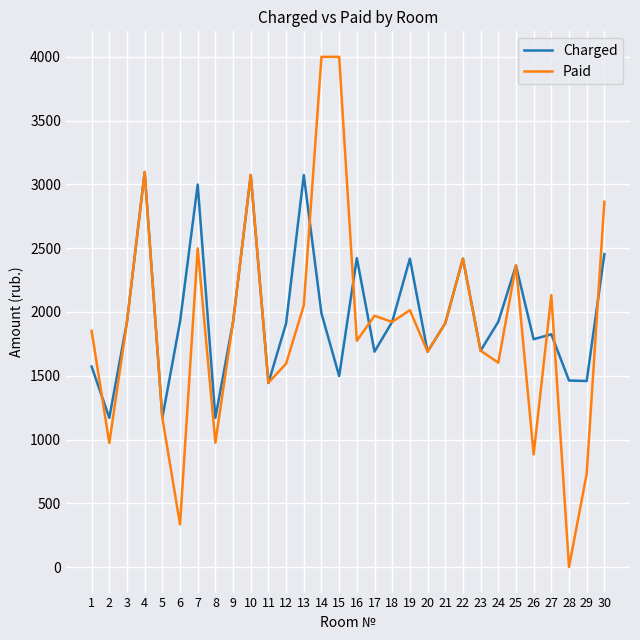

The value of Charged at 25 is 3655.1. True or false?

False